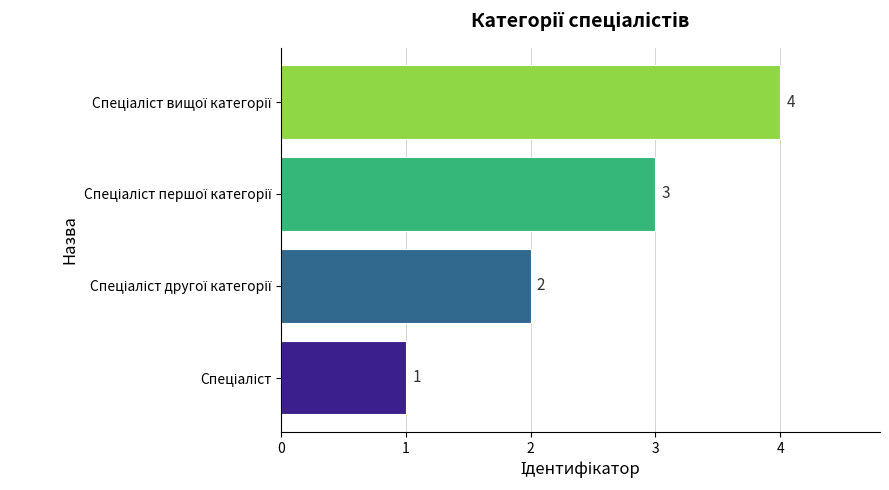

How many values are between 2 and 4?

3